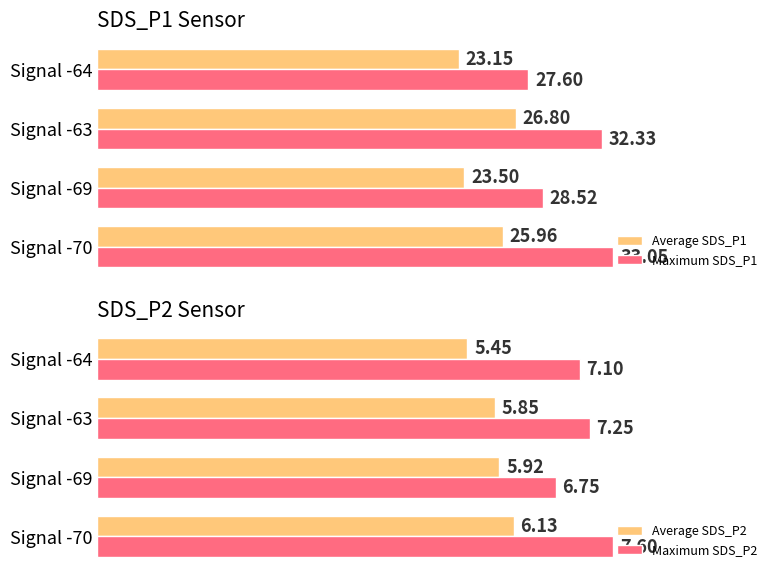

Is the value of Maximum SDS_P1 at Signal -63 greater than the value of Average SDS_P1 at Signal -64?

Yes